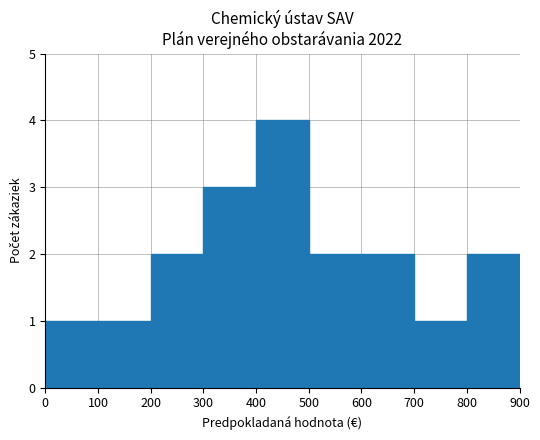

What is the minimum value shown in the chart?

1